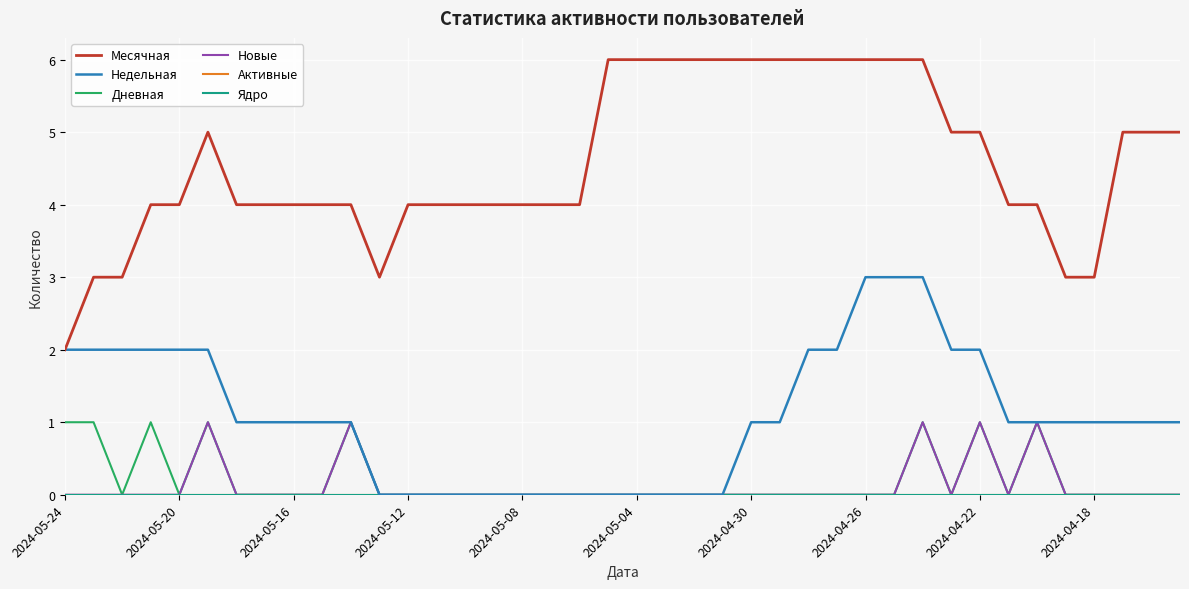

Does the chart display data point markers on the line(s)?

No